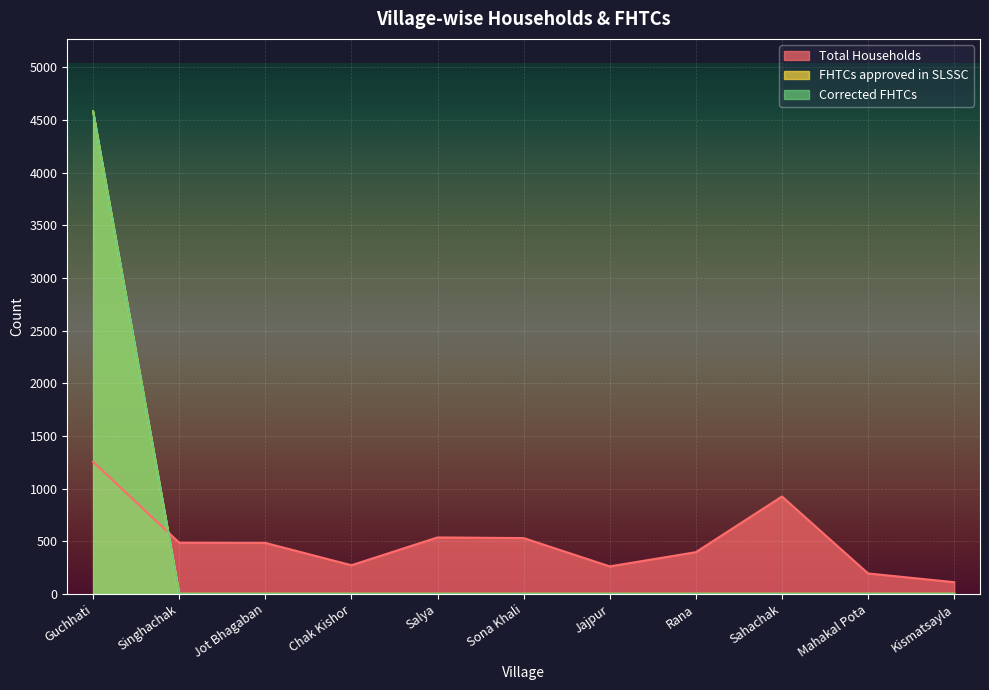

What are all the series names shown in the legend?

Total Households, FHTCs approved in SLSSC, Corrected FHTCs